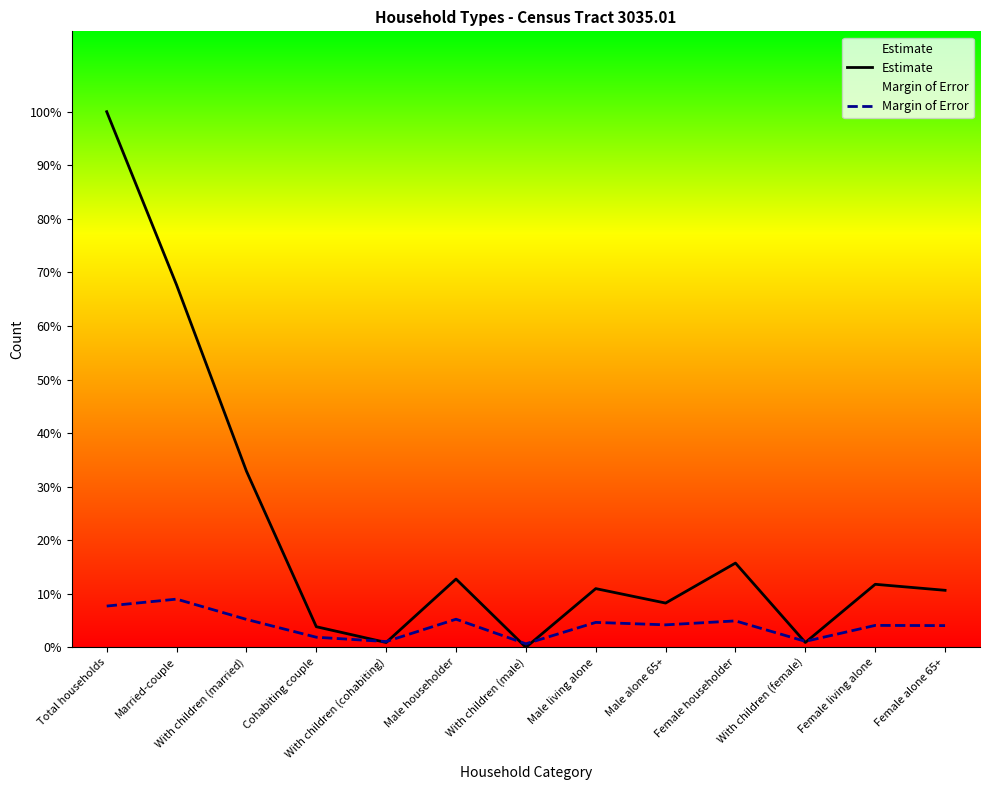

Does the chart display data point markers on the line(s)?

No